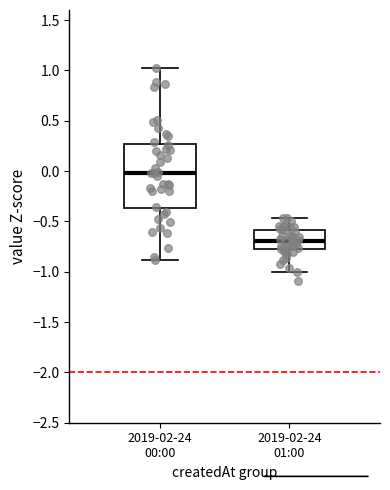

Comparing the boxes themselves (not the whiskers), which one is the tallest?

2019-02-24 00:00